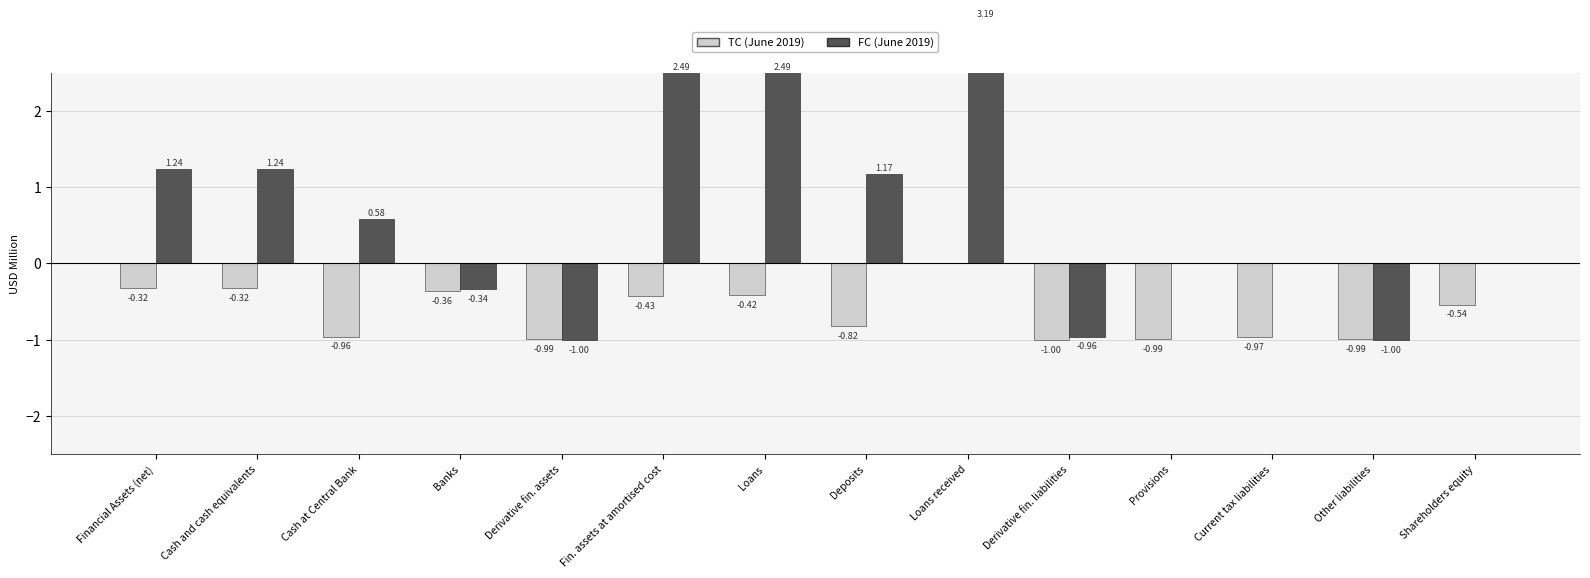

What is the label of the 3rd bar from the left?

Cash at Central Bank